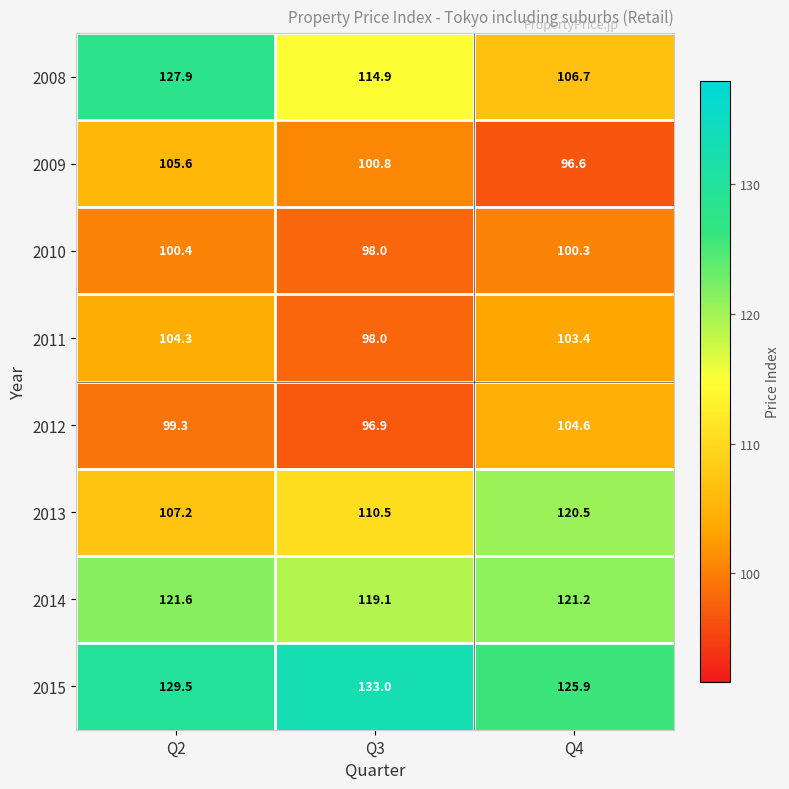

Which series has the widest spread of values?

2008